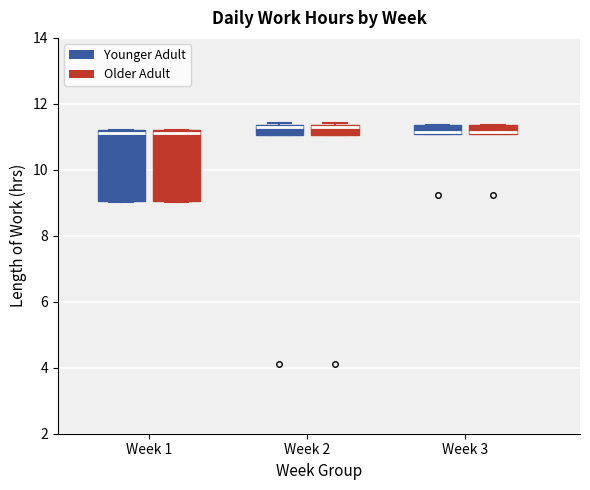

Where is the upper edge of the box for Week 1 (Younger Adult) on the y-axis? The values are not printed on the chart, so give them approximately, as read against the axis.

11.2